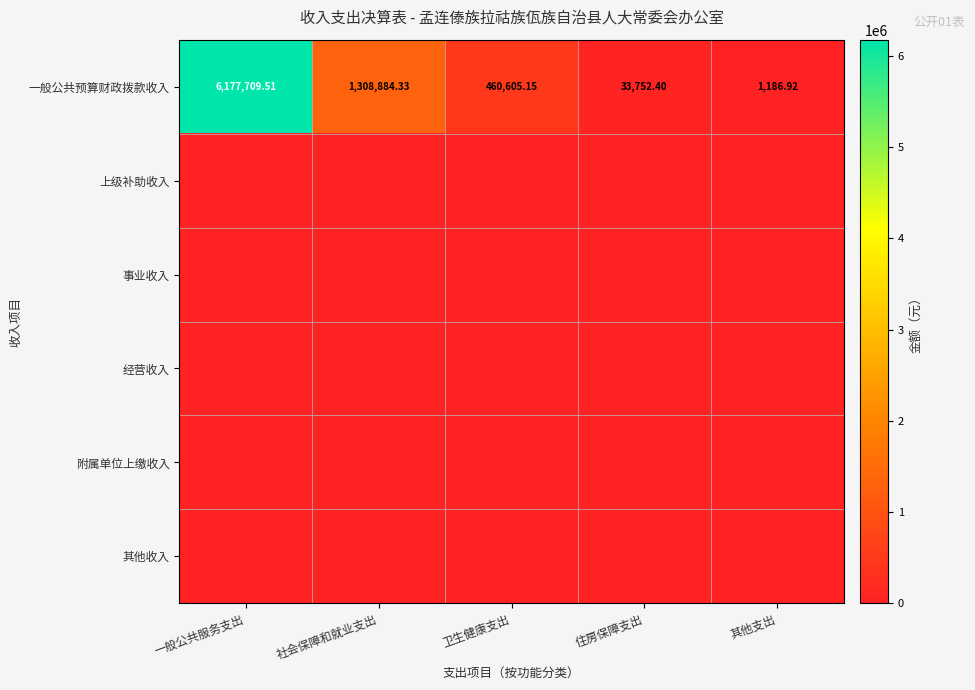

Rank the categories by 一般公共预算财政拨款收入 value from lowest to highest.

其他支出, 住房保障支出, 卫生健康支出, 社会保障和就业支出, 一般公共服务支出